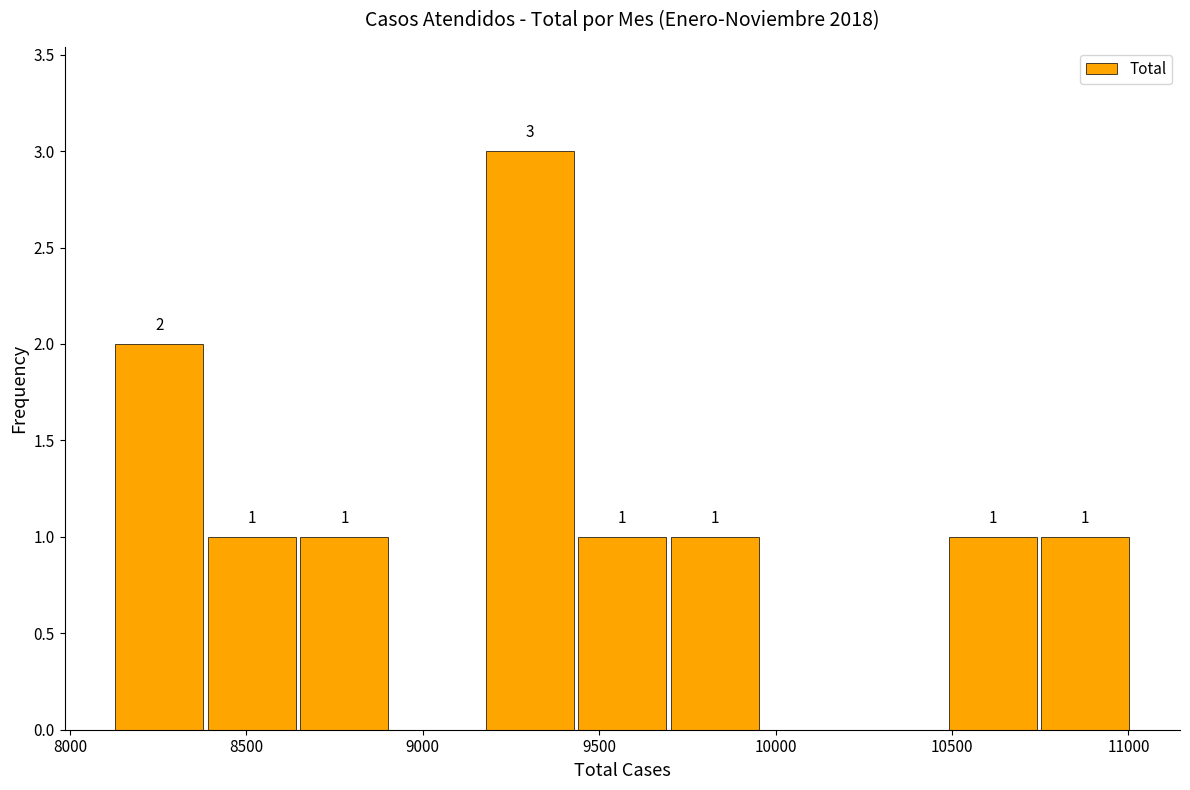

Which range on the x-axis has the tallest bar?

9150 to 9450